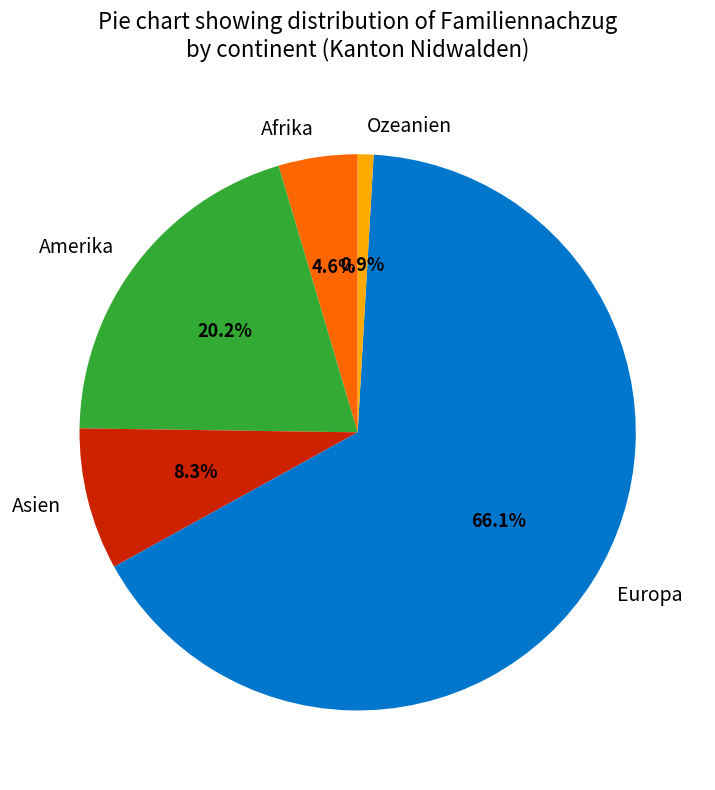

What is the total percentage of Europa and Amerika?

86.2%